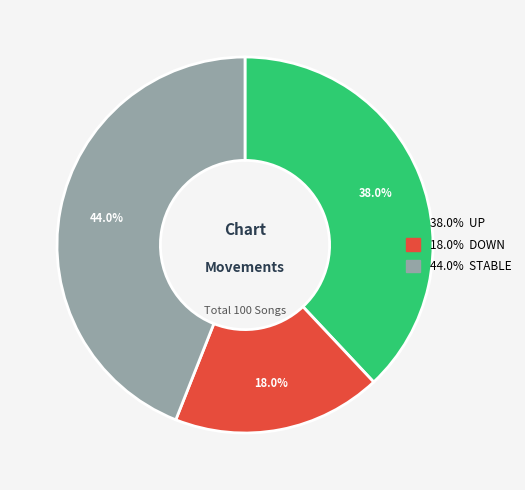

Does any single category account for the majority?

No